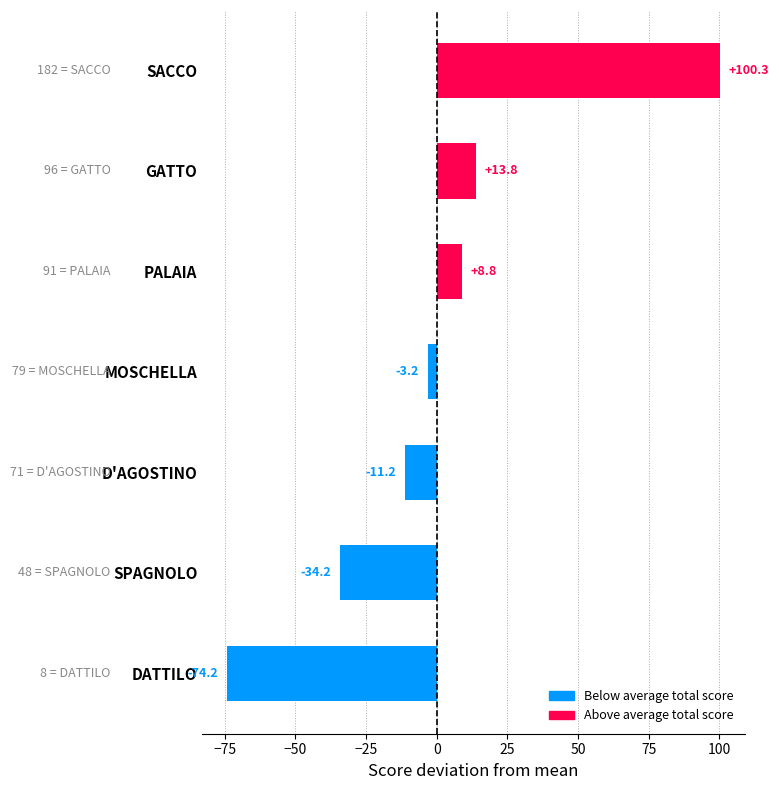

Reading top to bottom, what are all the values shown in this chart?

100.3	13.8	8.8	-3.2	-11.2	-34.2	-74.2